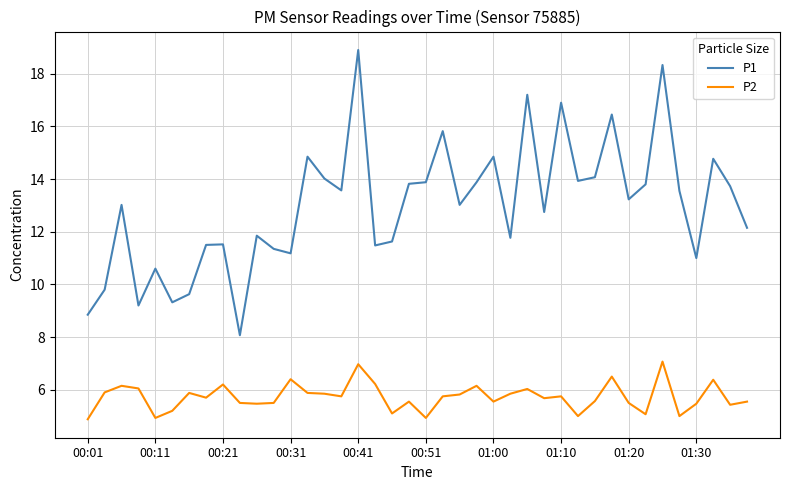

True or false: P1 and P2 intersect in this chart.

False